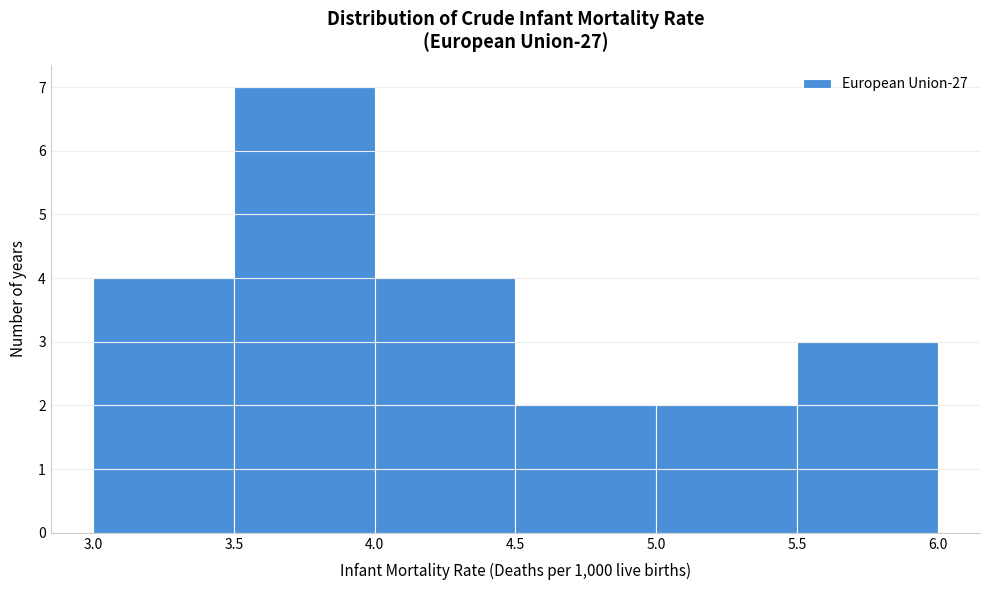

Over which range of the x-axis is the bar tallest?

3.5 to 4.0